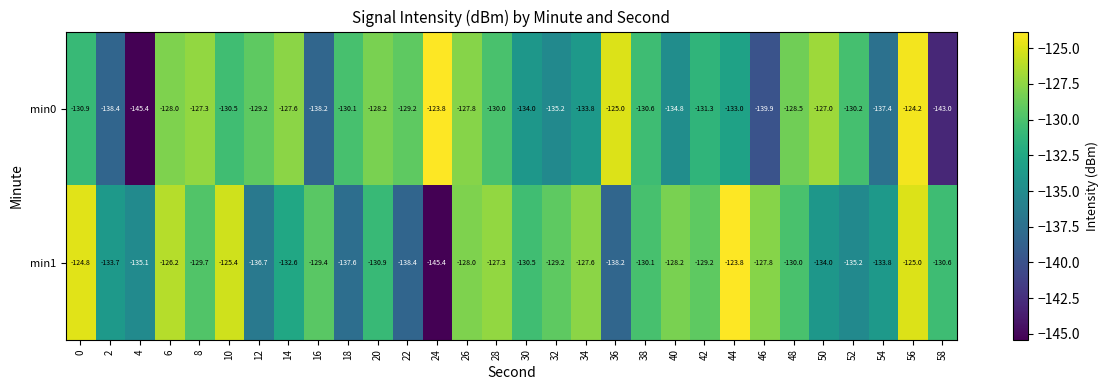

What is the spread (max minus min) of values at 12?

7.5